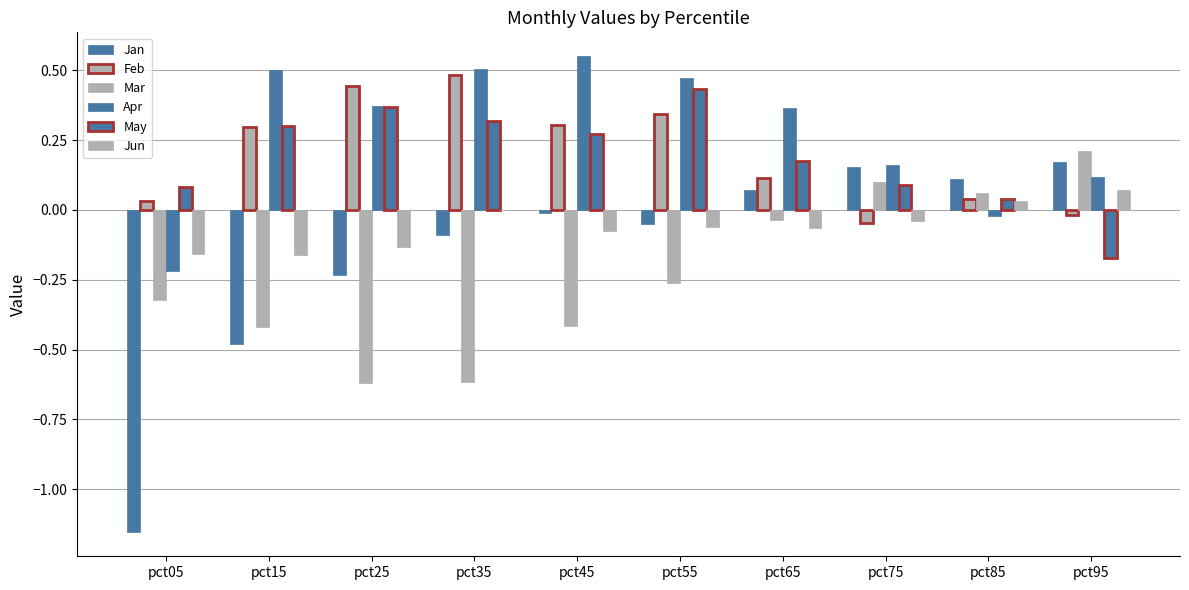

How many groups of bars are there?

10